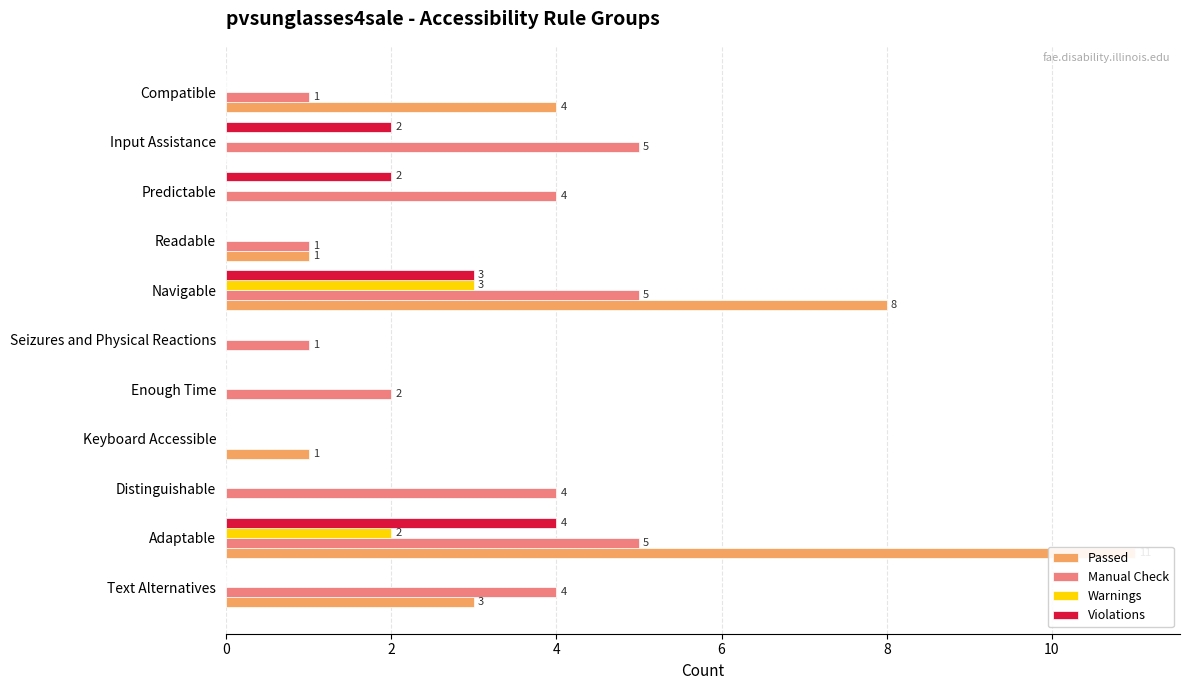

How many groups of bars are there?

11